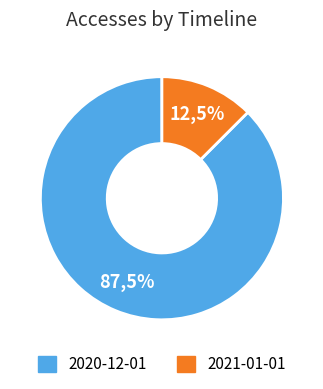

To the nearest percent, what percentage of the pie is 2021-01-01?

12%